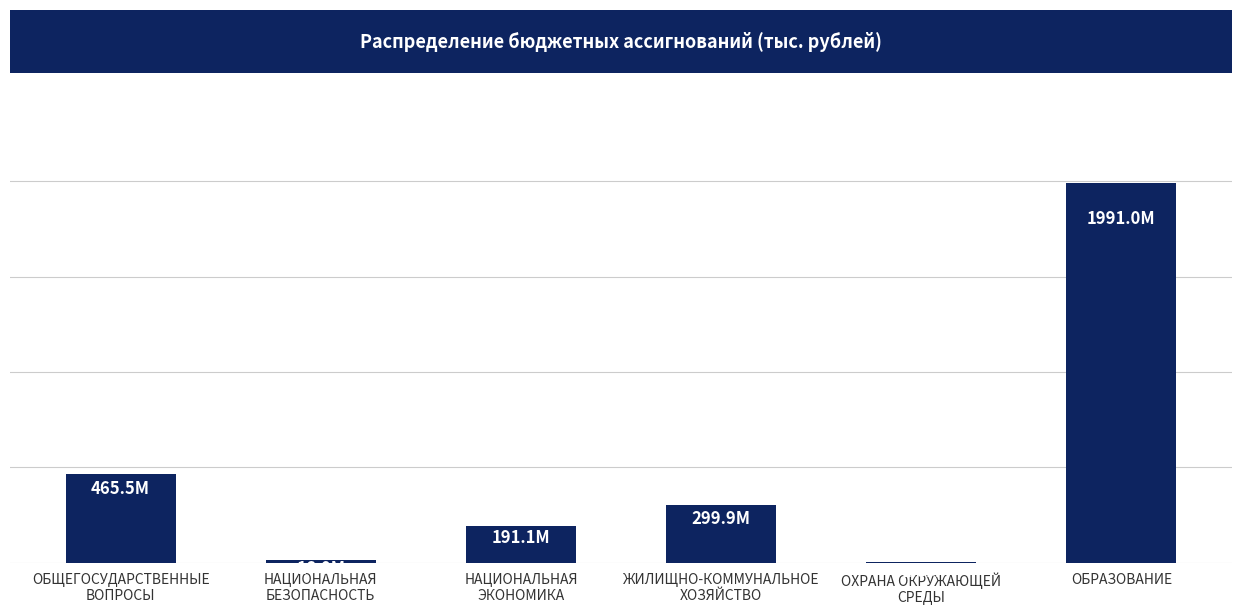

Between ОБРАЗОВАНИЕ and ЖИЛИЩНО-КОММУНАЛЬНОЕ
ХОЗЯЙСТВО, which is larger?

ОБРАЗОВАНИЕ